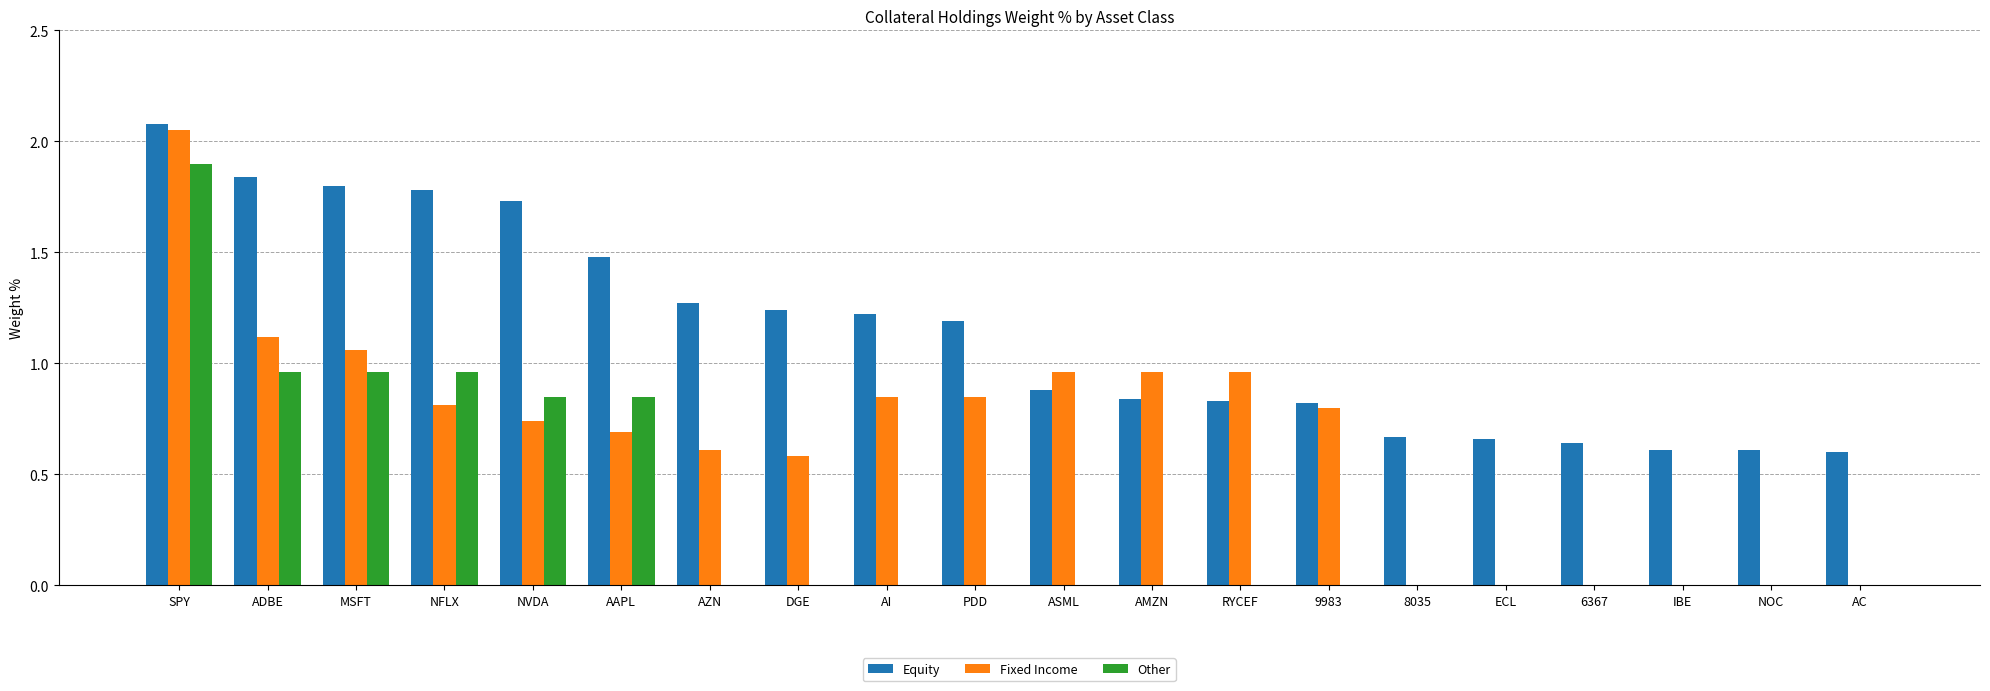

At which category is the sum across all series the highest?

SPY